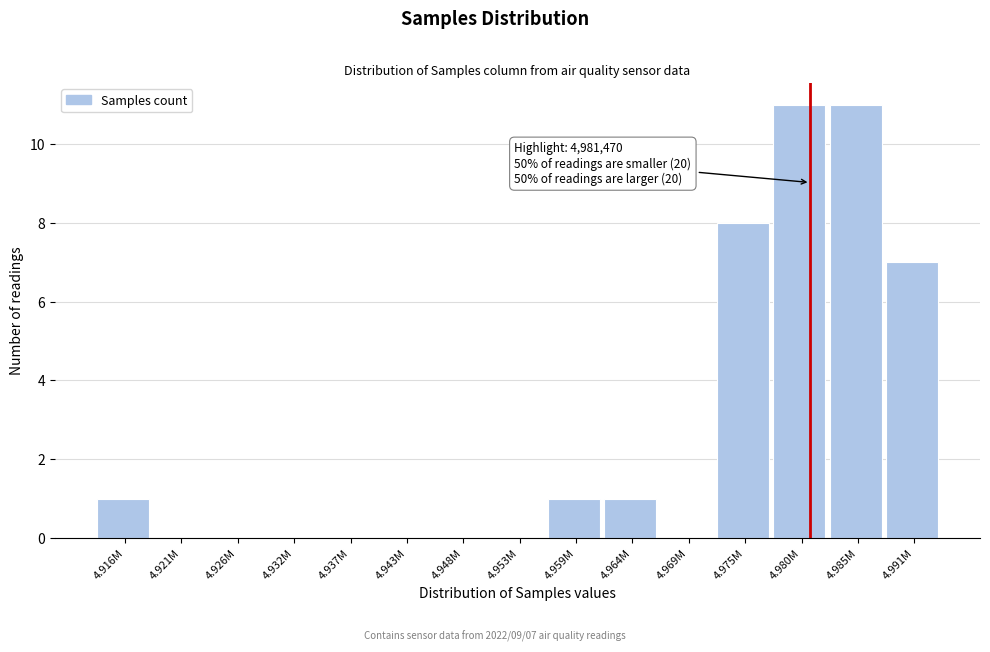

Reading right to left, list all the values displayed in this chart.

4.991M=7	4.985M=11	4.980M=11	4.975M=8	4.969M=0	4.964M=1	4.959M=1	4.953M=0	4.948M=0	4.943M=0	4.937M=0	4.932M=0	4.926M=0	4.921M=0	4.916M=1